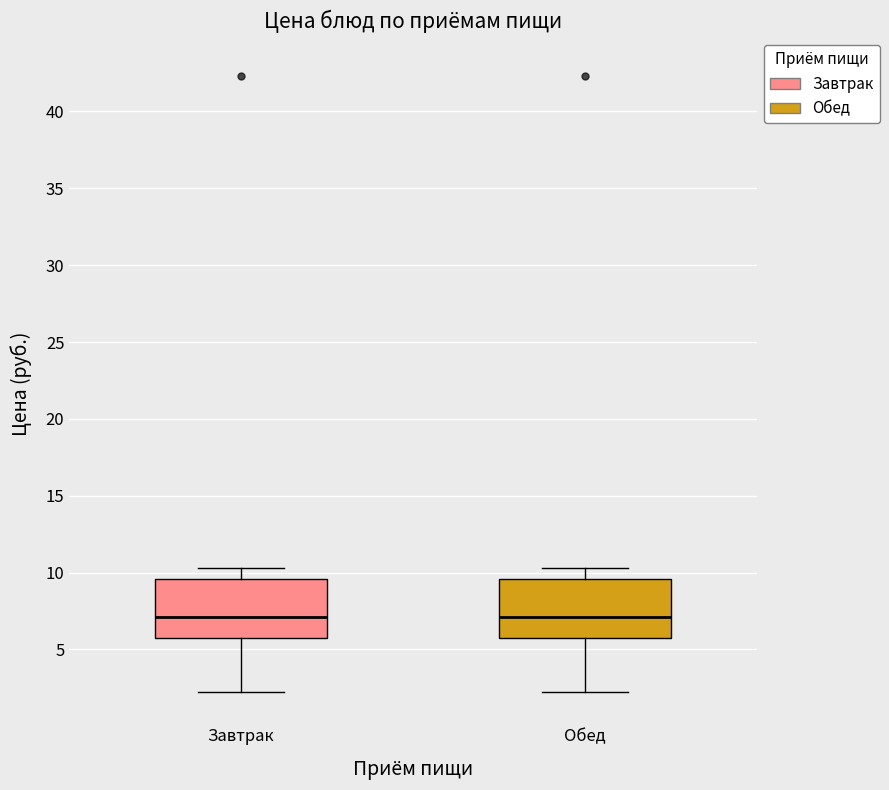

Reading left to right, read every box against the y-axis: the position of its median line, the range the box covers, and the ends of its whiskers. The values are not printed on the chart, so give them approximately, as read against the axis.

Завтрак: median 7.0, box 5.5 to 9.5, whiskers 2.0 to 10.5
Обед: median 7.0, box 5.5 to 9.5, whiskers 2.0 to 10.5